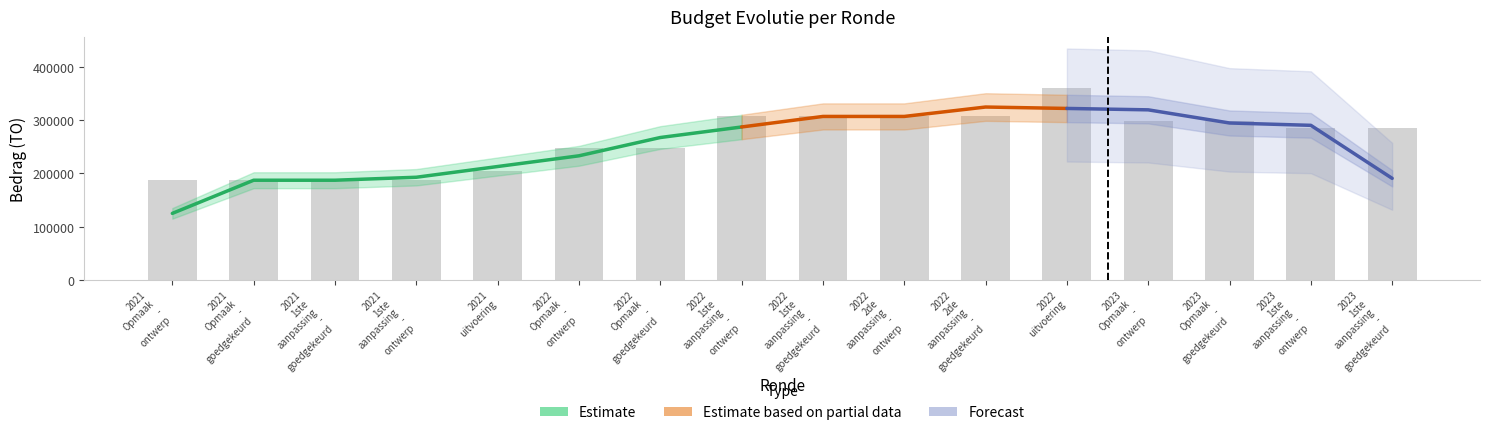

Rank the categories by value from highest to lowest.

2022 uitvoering, 2022 1ste aanpassing - ontwerp, 2022 1ste aanpassing - goedgekeurd, 2022 2de aanpassing - ontwerp, 2022 2de aanpassing - goedgekeurd, 2023 Opmaak - ontwerp, 2023 Opmaak - goedgekeurd, 2023 1ste aanpassing - ontwerp, 2023 1ste aanpassing - goedgekeurd, 2022 Opmaak - ontwerp, 2022 Opmaak - goedgekeurd, 2021 uitvoering, 2021 Opmaak - ontwerp, 2021 Opmaak - goedgekeurd, 2021 1ste aanpassing - goedgekeurd, 2021 1ste aanpassing - ontwerp